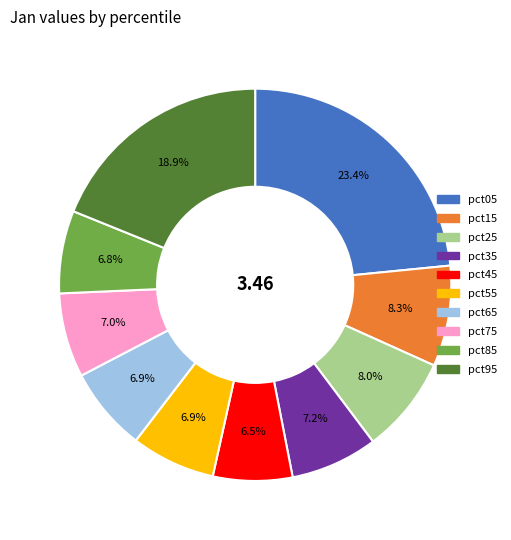

How many segments does this pie chart have?

10